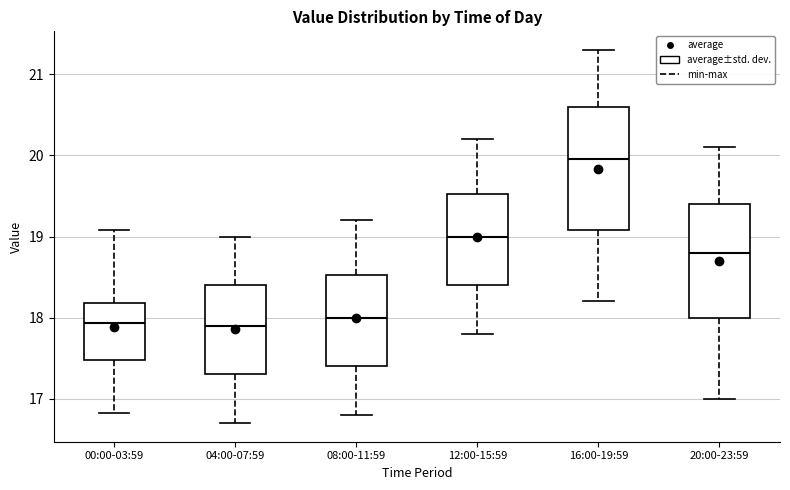

Comparing the boxes themselves (not the whiskers), which one is the tallest?

16:00-19:59